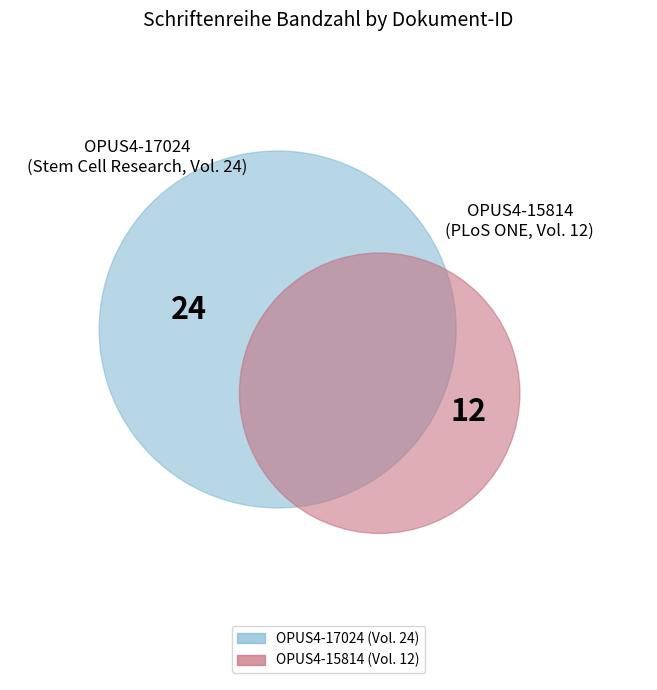

How many segments does this pie chart have?

2